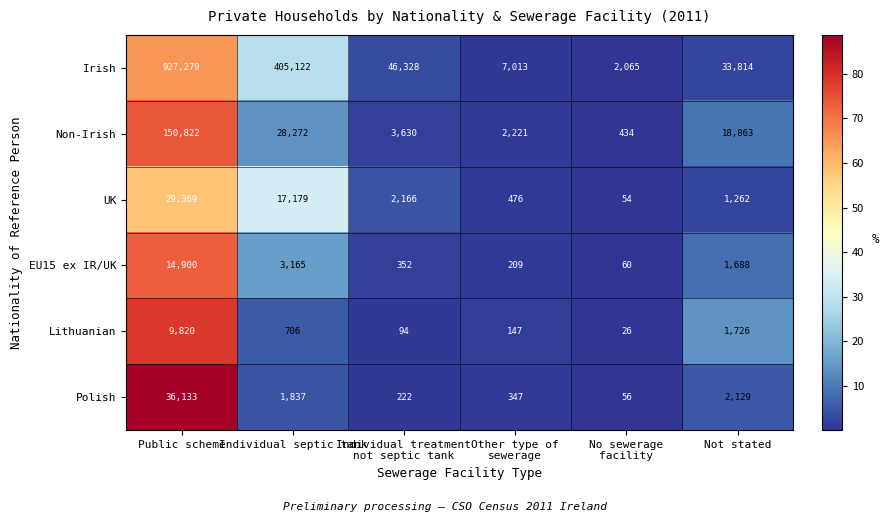

The Polish series shows 36133 at Public scheme. True or false?

True